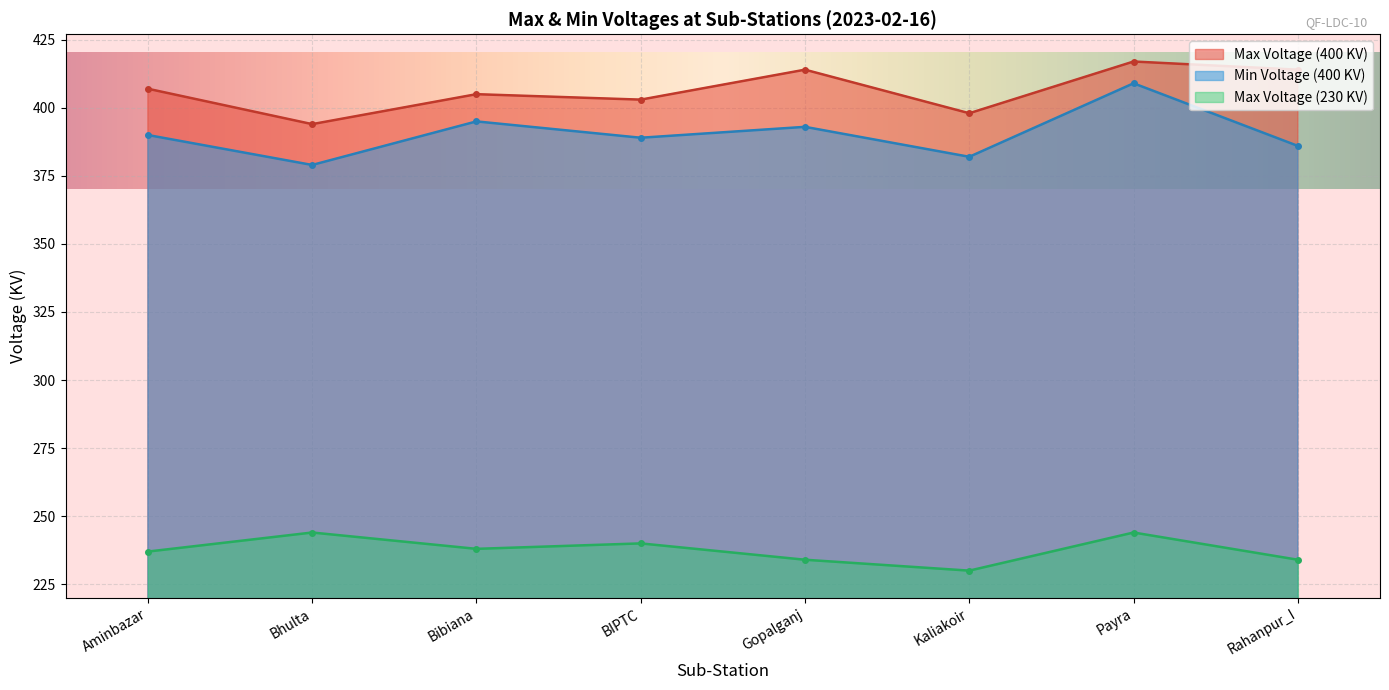

What is the lowest value of the Max Voltage (400 KV) series?

394